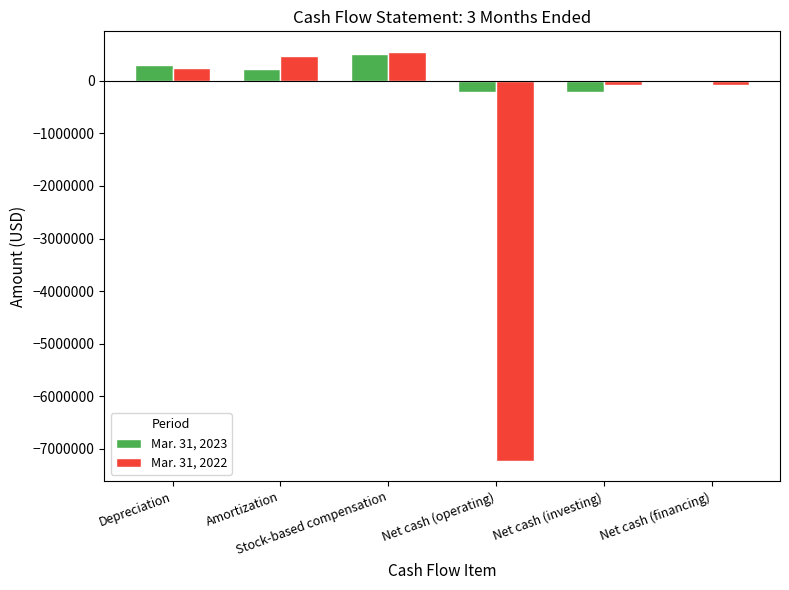

What are all the series names shown in the legend?

Mar. 31, 2023, Mar. 31, 2022